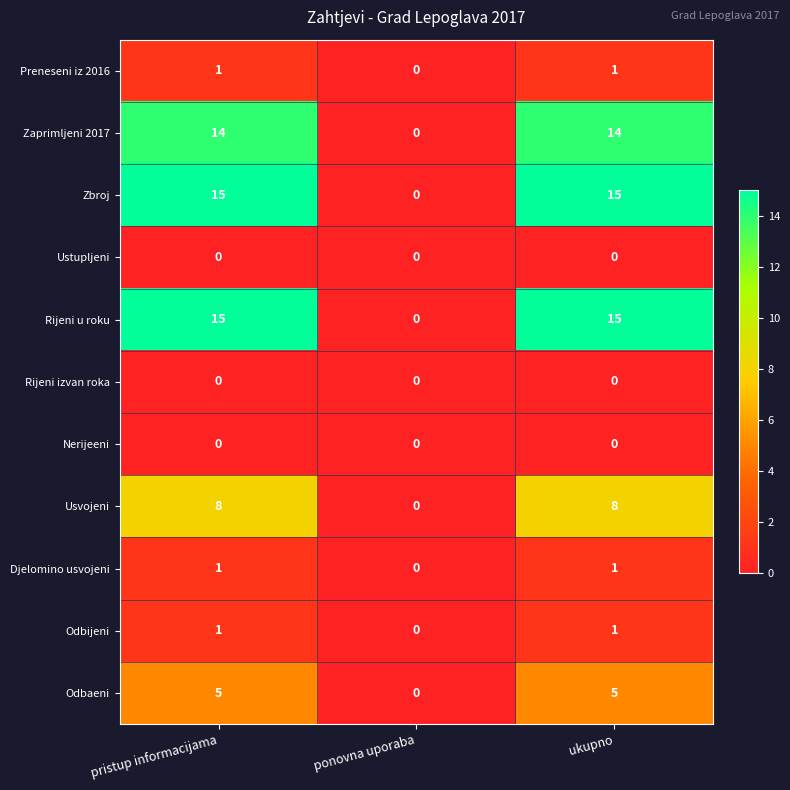

What is the sum of the Zbroj values at pristup informacijama and ukupno?

30